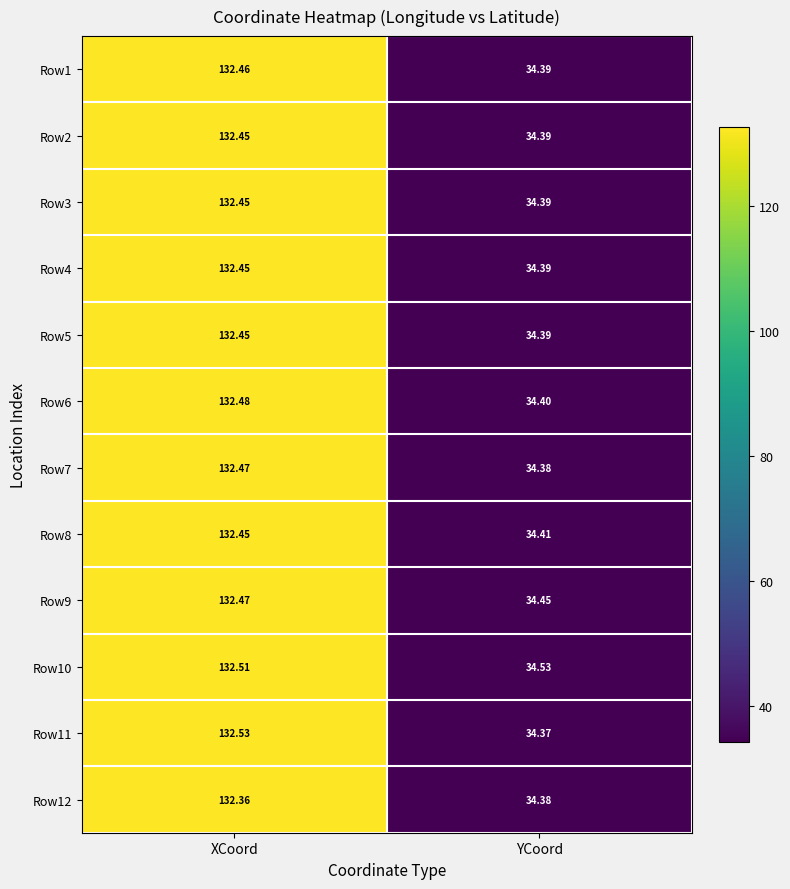

At which label is Row2 closest to 83?

YCoord